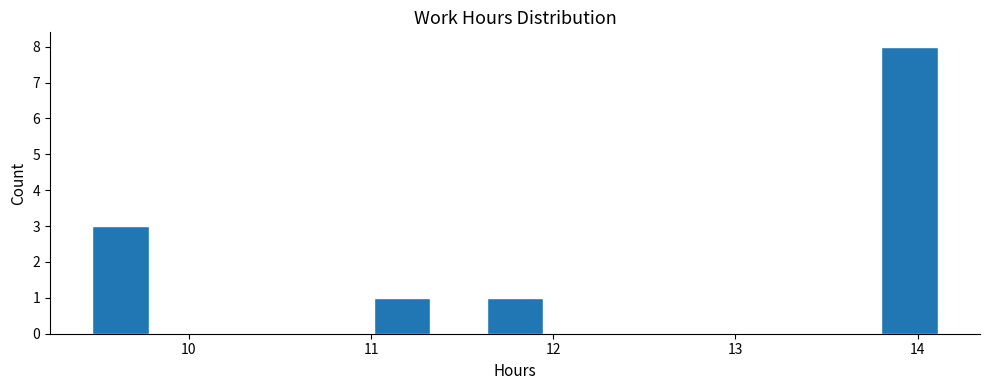

Around what value on the x-axis is the tallest bar? Give the approximate position of its centre, as read against the axis.

14.0